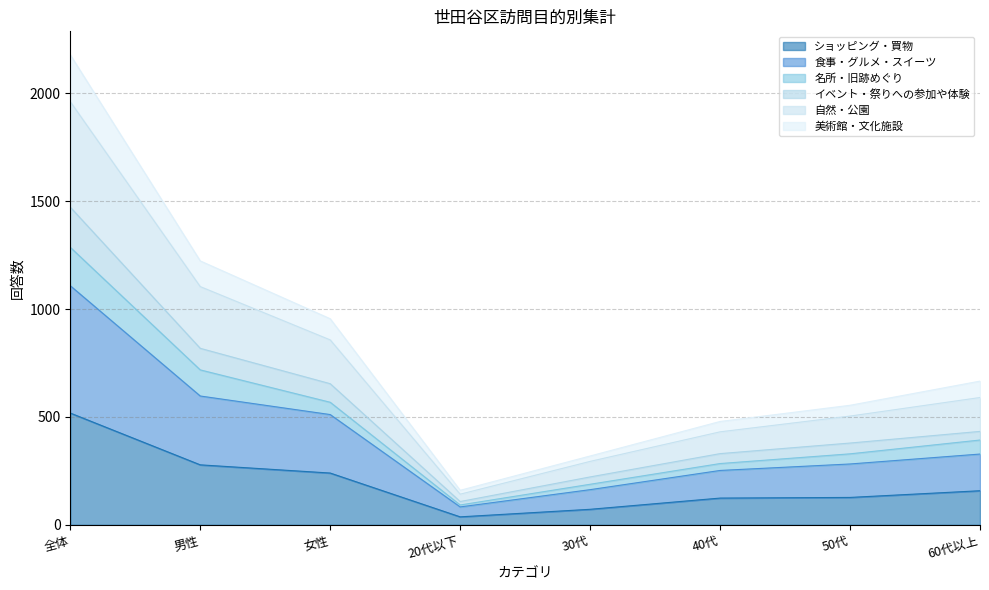

What is the maximum value for ショッピング・買物?

518